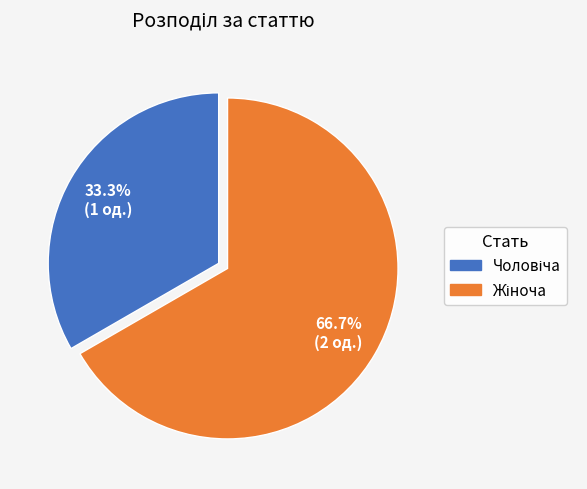

Between Чоловіча and Жіноча, which is larger?

Жіноча